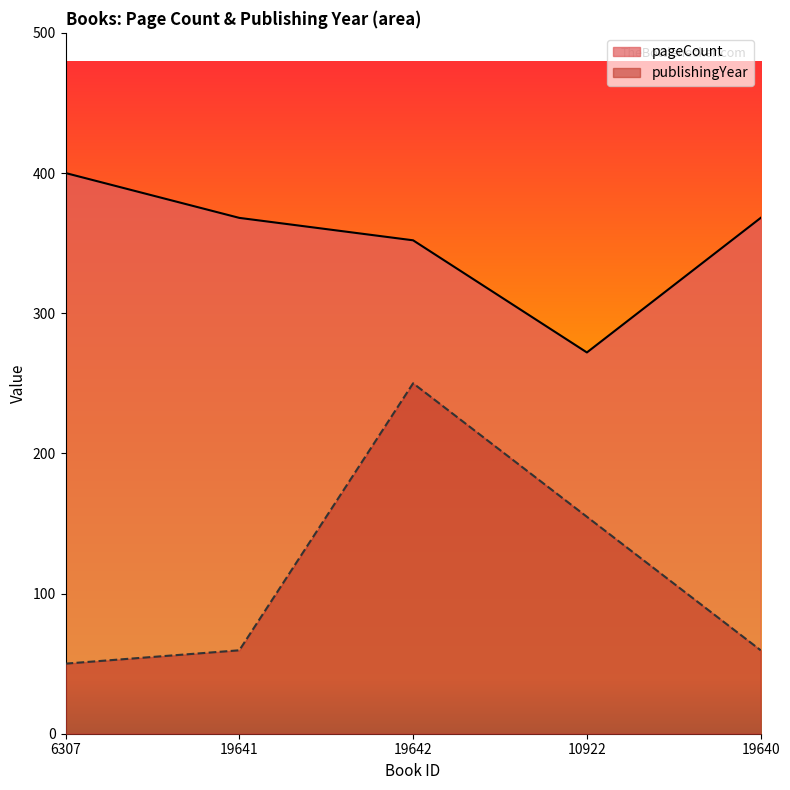

The publishingYear series shows 59.5 at 19641. True or false?

True